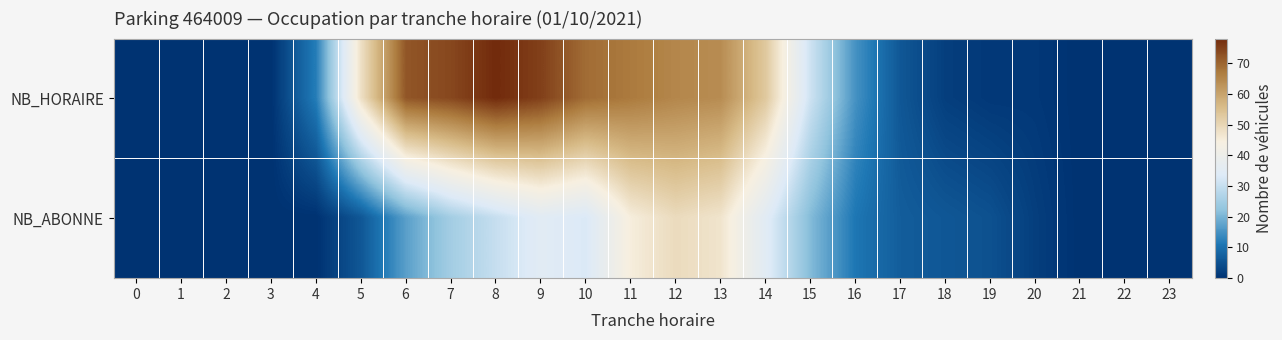

Reading left to right, list all the values displayed in this chart.

NB_HORAIRE: 0=0	1=0	2=0	3=0	4=12	5=48	6=72	7=74	8=78	9=75	10=69	11=67	12=65	13=64	14=53	15=31	16=15	17=6	18=2	19=1	20=1	21=0	22=0	23=0
NB_ABONNE: 0=0	1=0	2=0	3=0	4=0	5=6	6=17	7=25	8=30	9=35	10=33	11=45	12=49	13=47	14=35	15=21	16=11	17=7	18=6	19=5	20=2	21=0	22=0	23=0